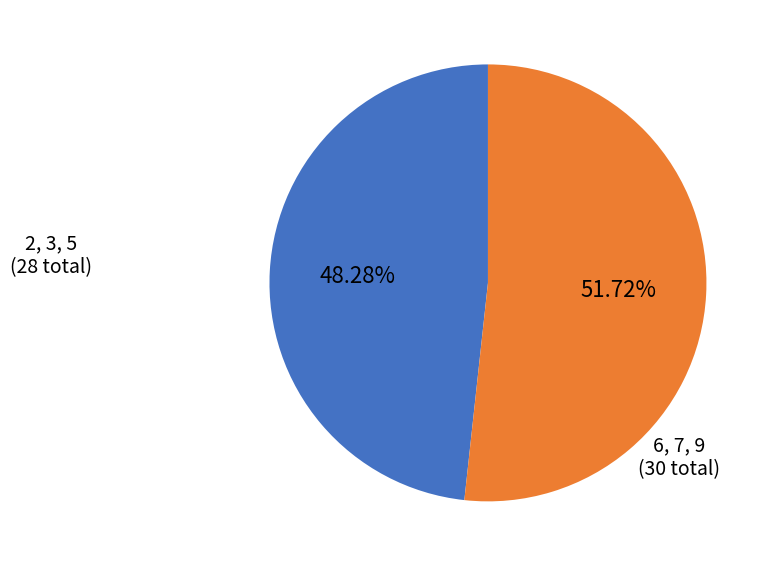

Is there any slice that represents more than half of the pie?

Yes